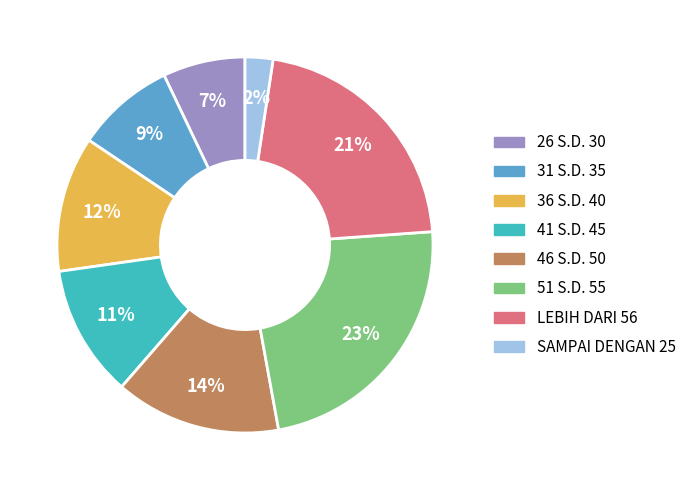

Combined, do 41 S.D. 45 and 51 S.D. 55 account for over 50%?

No